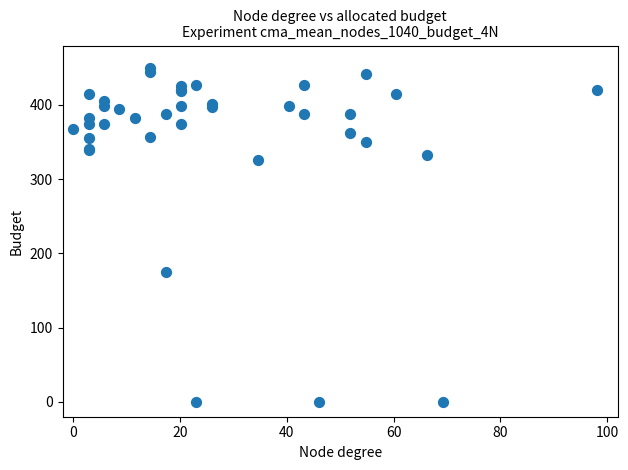

What Y value in the scatter plot is closest to 225?

174.4